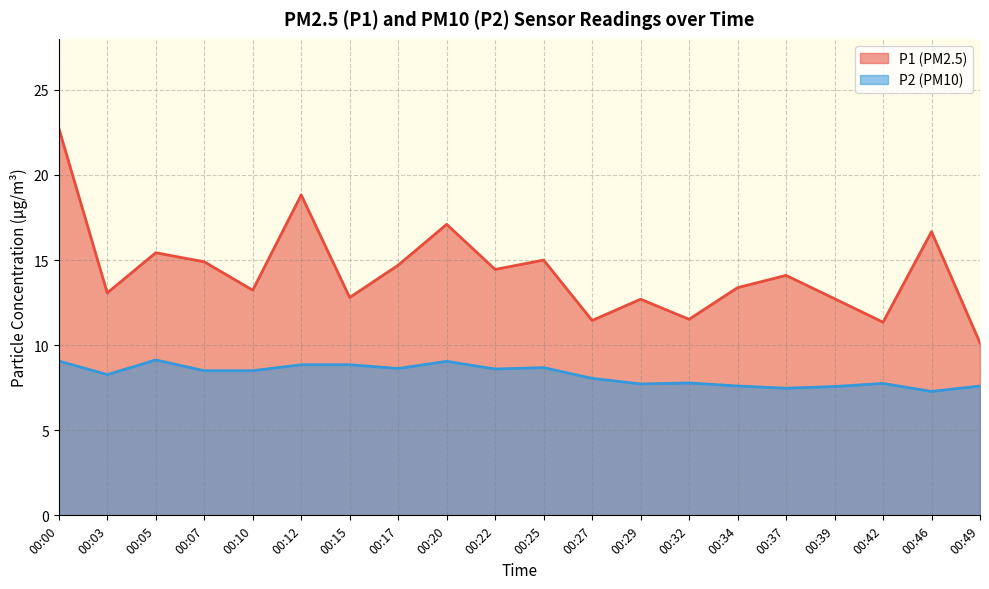

What is the value of the P2 point at the 18th from the left?

7.8